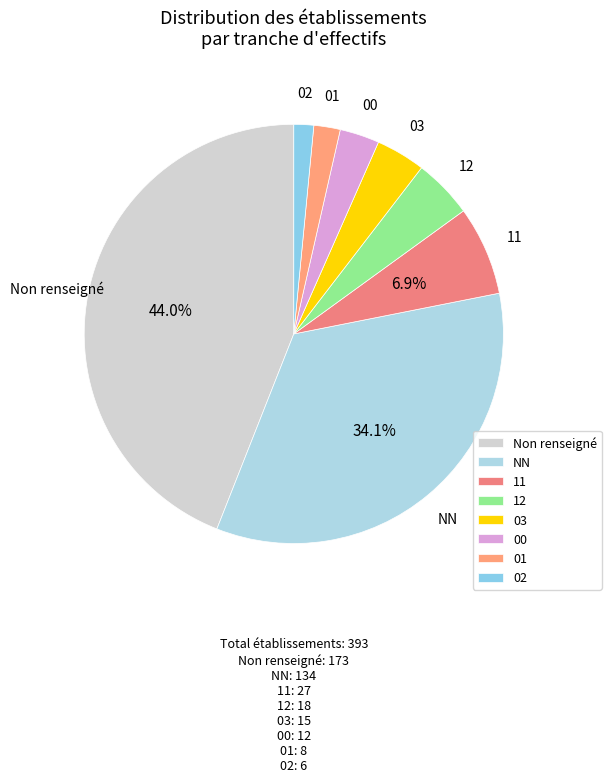

Is it true that 11 is 7% of the pie?

True